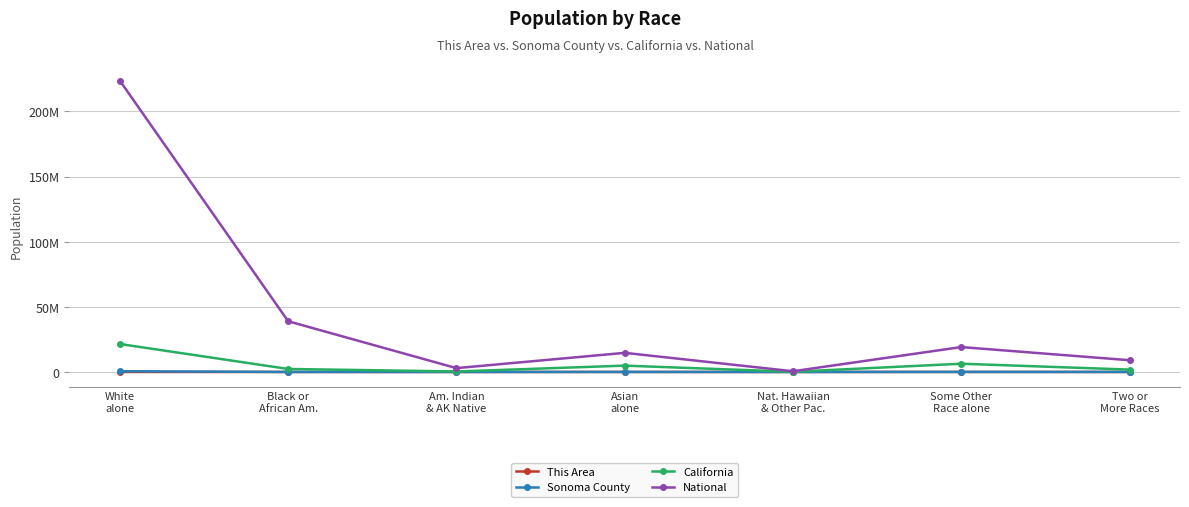

Which series changed the most between Black or
African Am. and Nat. Hawaiian
& Other Pac.?

National